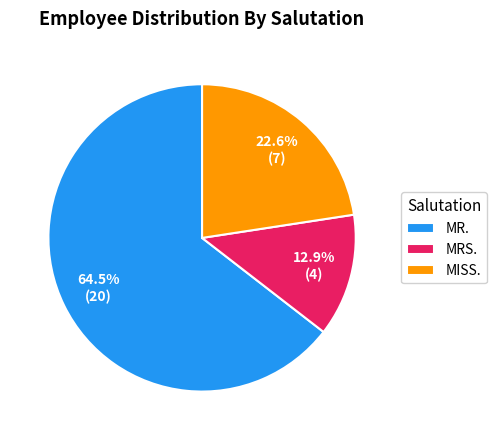

Does MR. account for over 50% of the chart?

Yes